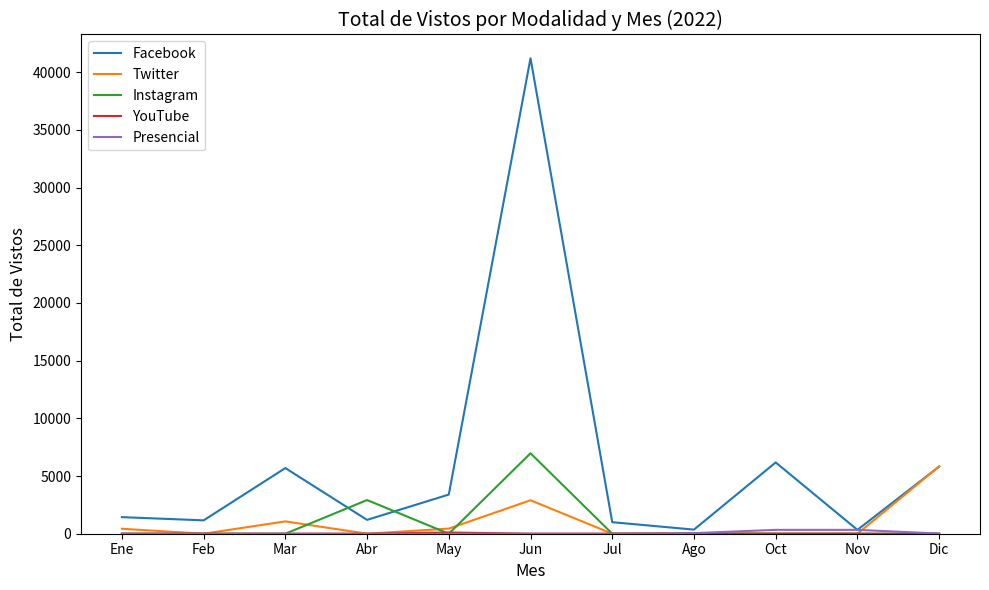

At how many categories does at least one series exceed 30894?

1